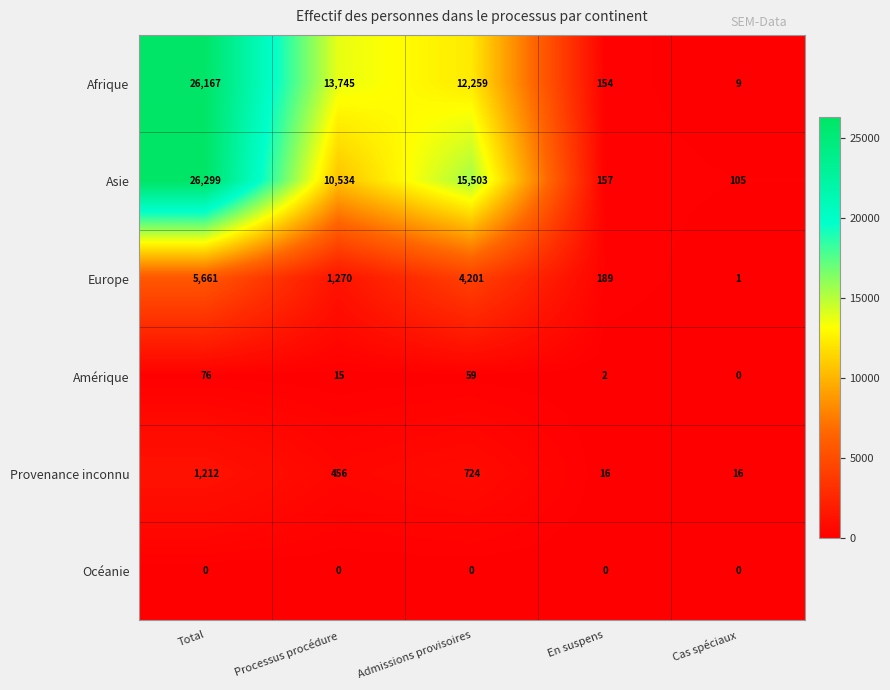

The value of Amérique at Cas spéciaux is 31. True or false?

False